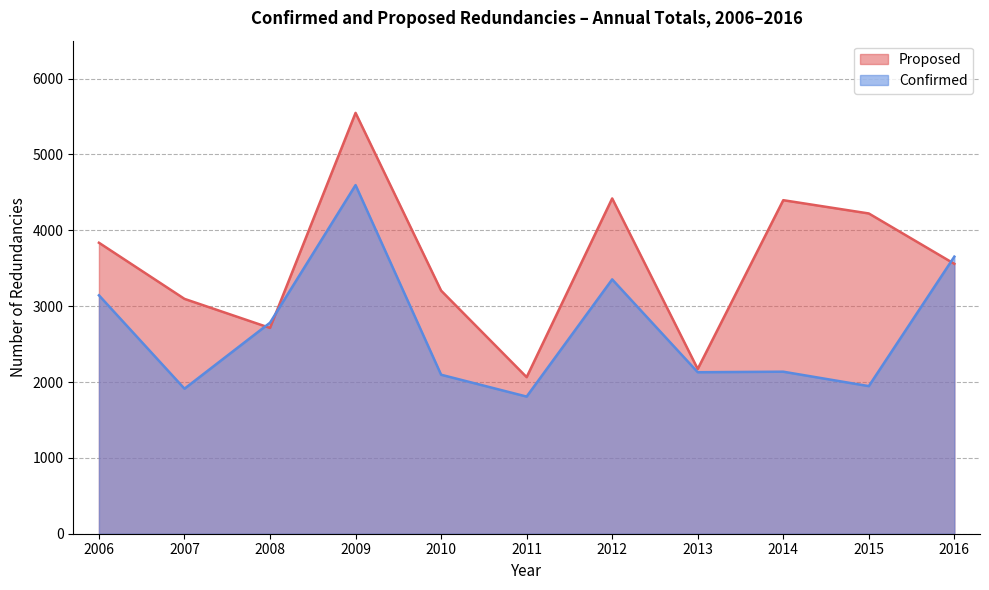

Which category has the lowest value across all series?

2011